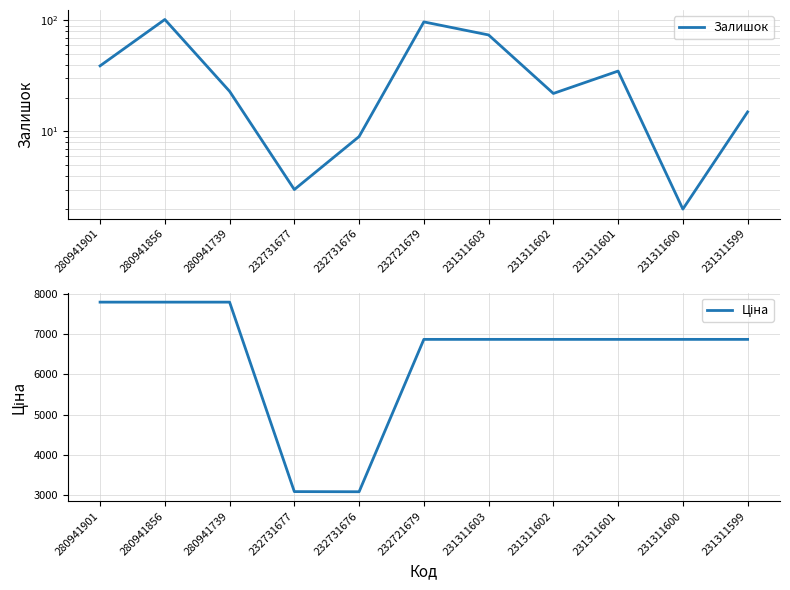

Reading left to right, extract all data points from this chart.

Залишок: 280941901=39.0	280941856=102.0	280941739=23.0	232731677=3.0	232731676=9.0	232721679=97.0	231311603=74.0	231311602=22.0	231311601=35.0	231311600=2.0	231311599=15.0
Ціна: 280941901=7792.9	280941856=7792.9	280941739=7792.9	232731677=3094.7	232731676=3091.2	232721679=6869.4	231311603=6869.4	231311602=6869.4	231311601=6869.4	231311600=6869.4	231311599=6869.4